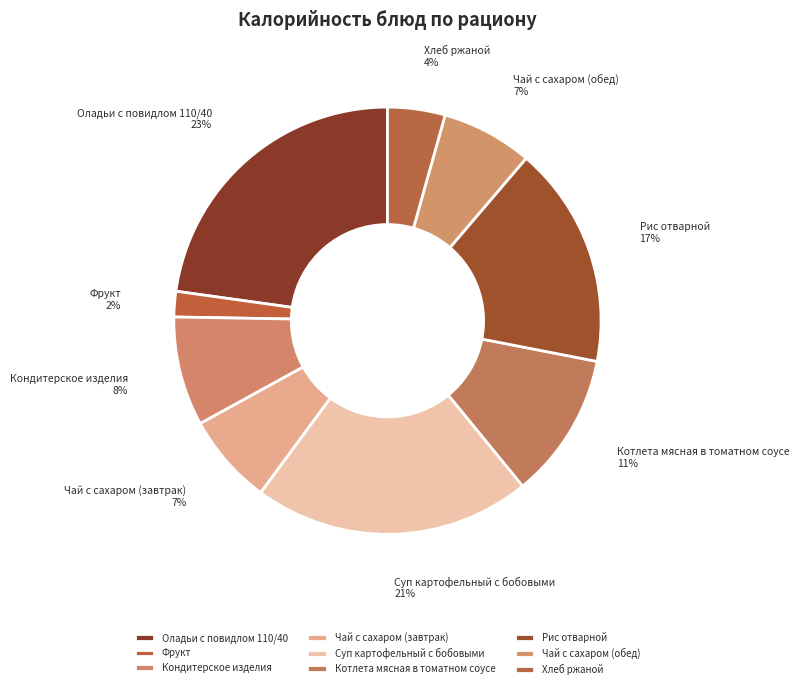

To the nearest percent, what is the combined percentage of Оладьи с повидлом 110/40 and Хлеб ржаной?

27%